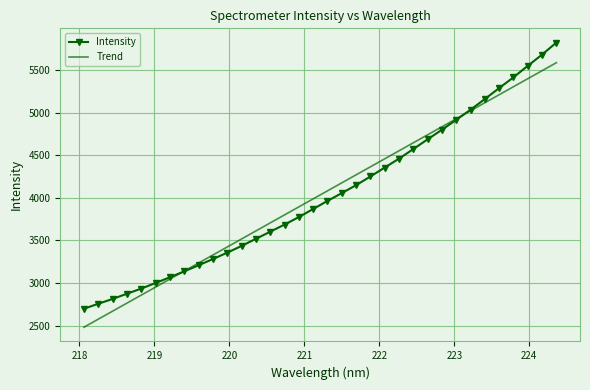

What is the greatest value displayed?

5825.5